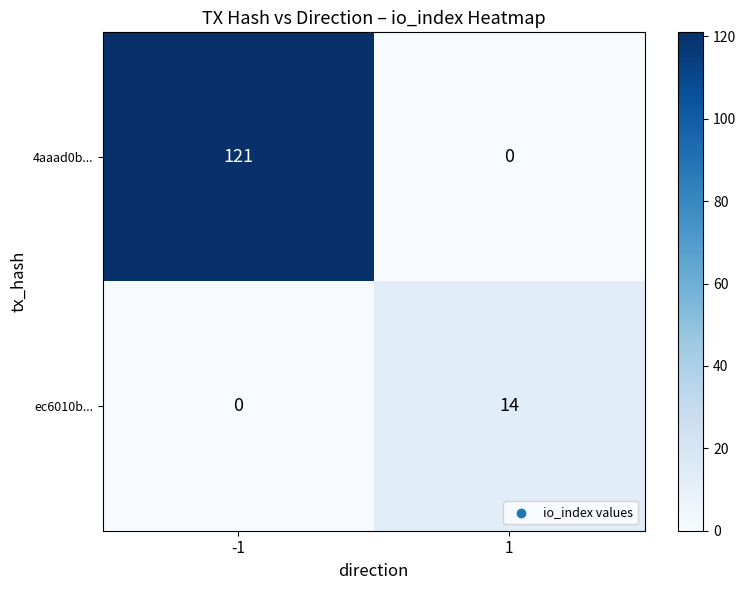

What is the spread (max minus min) of values at -1?

121